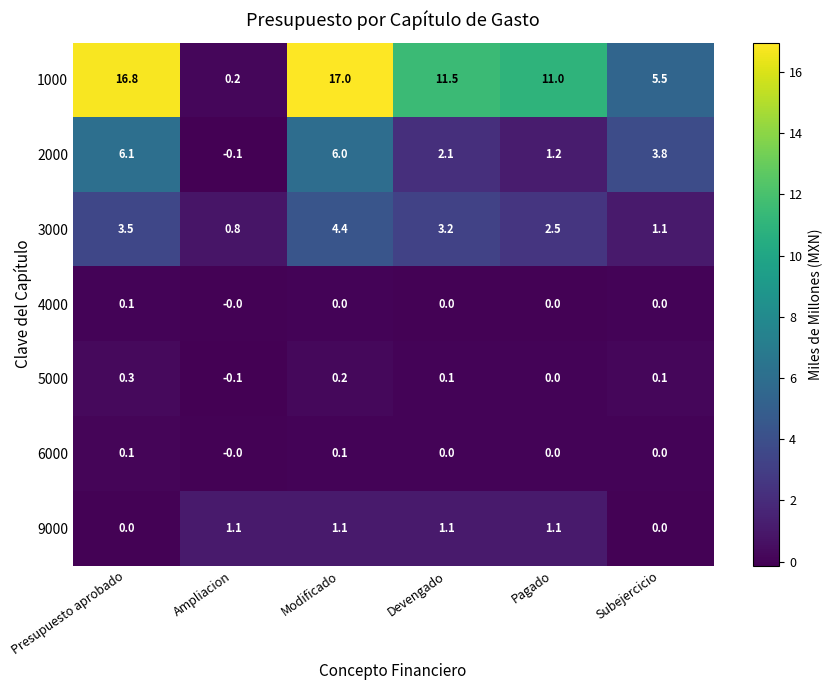

At which category is the sum across all series the highest?

Modificado